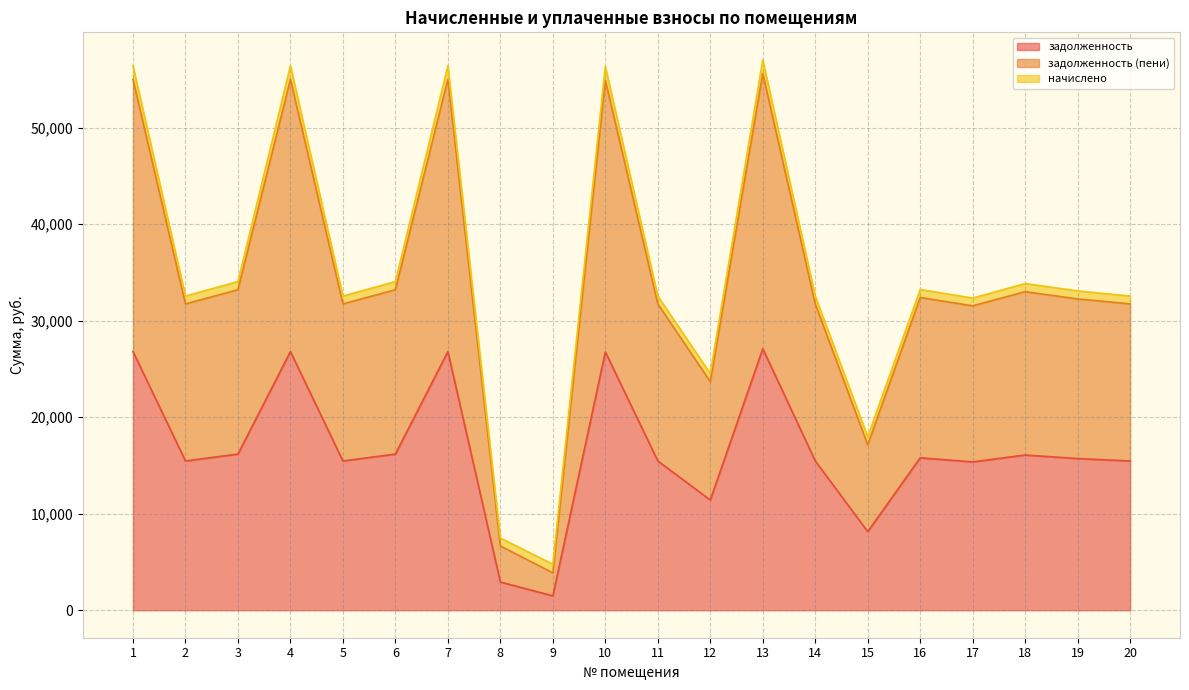

The value of задолженность (пени) at 3 is 16474.0. True or false?

False